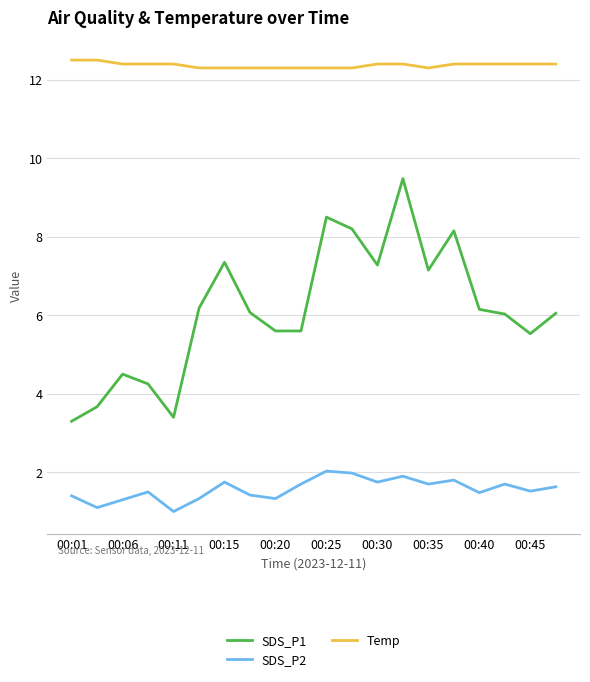

List the series in order of their overall mean, lowest first.

SDS_P2, SDS_P1, Temp